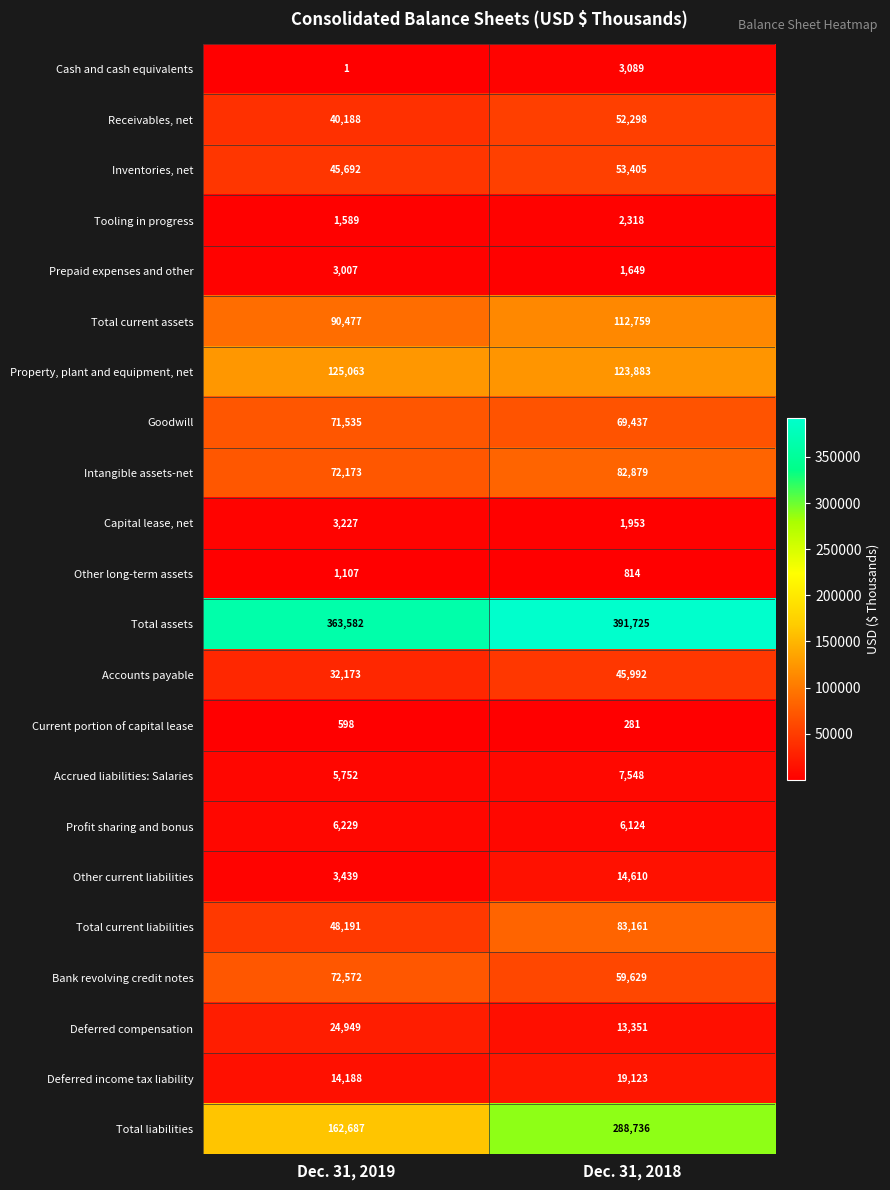

What is the total value across all series at Dec. 31, 2019?

1188419